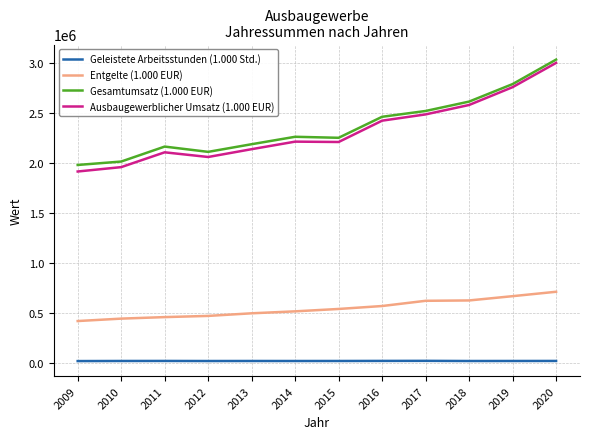

Is the value of Geleistete Arbeitsstunden (1.000 Std.) at 2011 greater than the value of Ausbaugewerblicher Umsatz (1.000 EUR) at 2012?

No